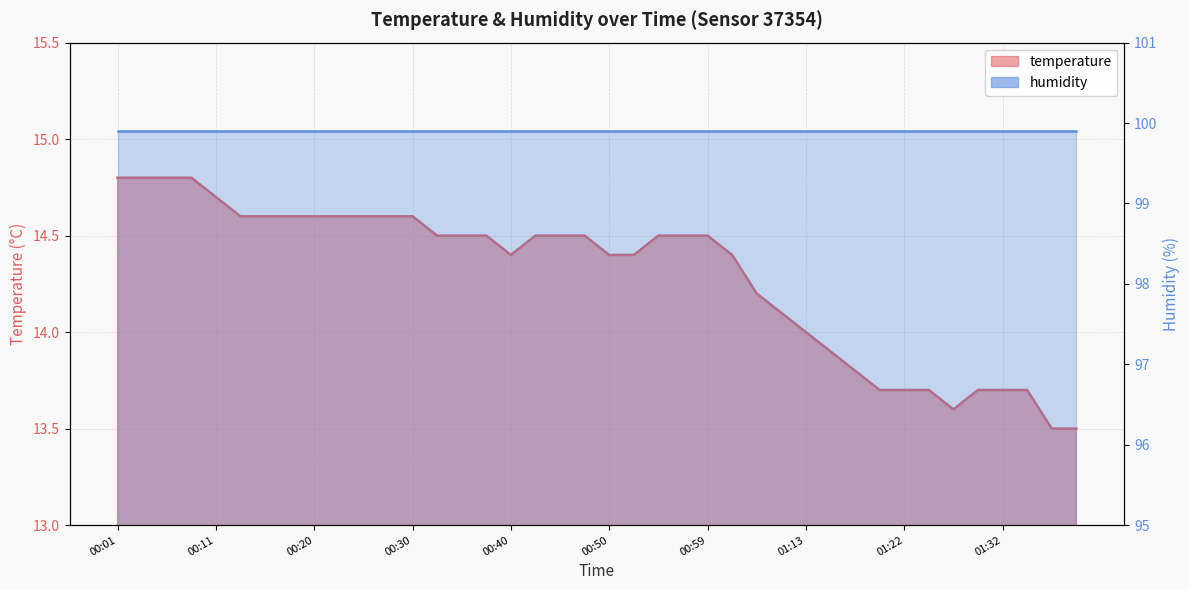

How many interior local valleys (lower than both neighbors) does the data have?

2